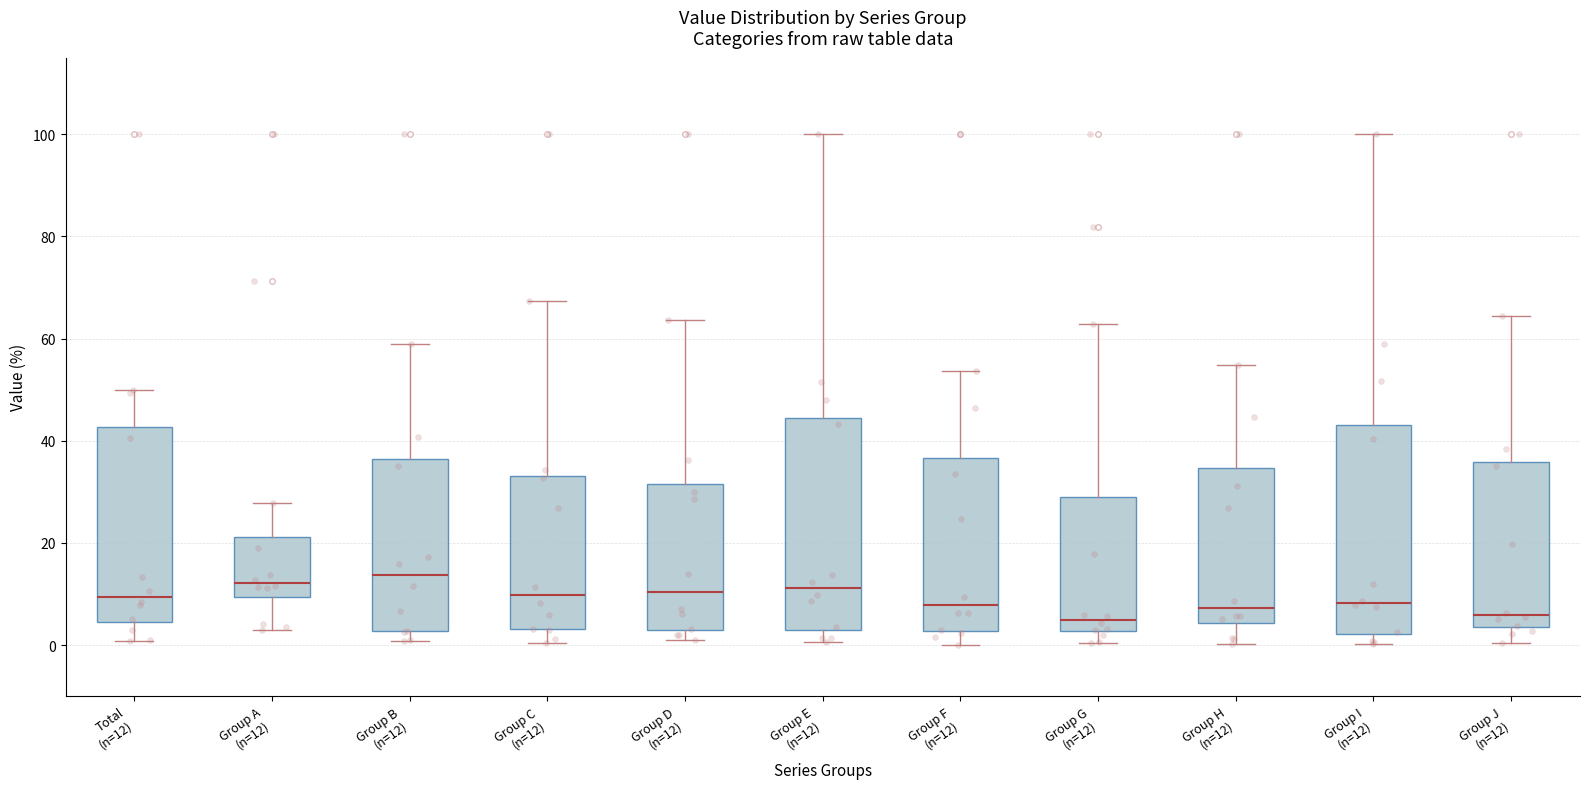

Reading left to right, read every box against the y-axis: the position of its median line, the range the box covers, and the ends of its whiskers. The values are not printed on the chart, so give them approximately, as read against the axis.

Total (n=12): median 10, box 4 to 42, whiskers 0 to 50
Group A (n=12): median 12, box 10 to 22, whiskers 4 to 28
Group B (n=12): median 14, box 2 to 36, whiskers 0 to 58
Group C (n=12): median 10, box 4 to 34, whiskers 0 to 68
Group D (n=12): median 10, box 2 to 32, whiskers 2 (just below the box's lower edge) to 64
Group E (n=12): median 12, box 2 to 44, whiskers 0 to 100
Group F (n=12): median 8, box 2 to 36, whiskers 0 to 54
Group G (n=12): median 6, box 2 to 30, whiskers 0 to 62
Group H (n=12): median 8, box 4 to 34, whiskers 0 to 54
Group I (n=12): median 8, box 2 to 44, whiskers 0 to 100
Group J (n=12): median 6, box 4 to 36, whiskers 0 to 64